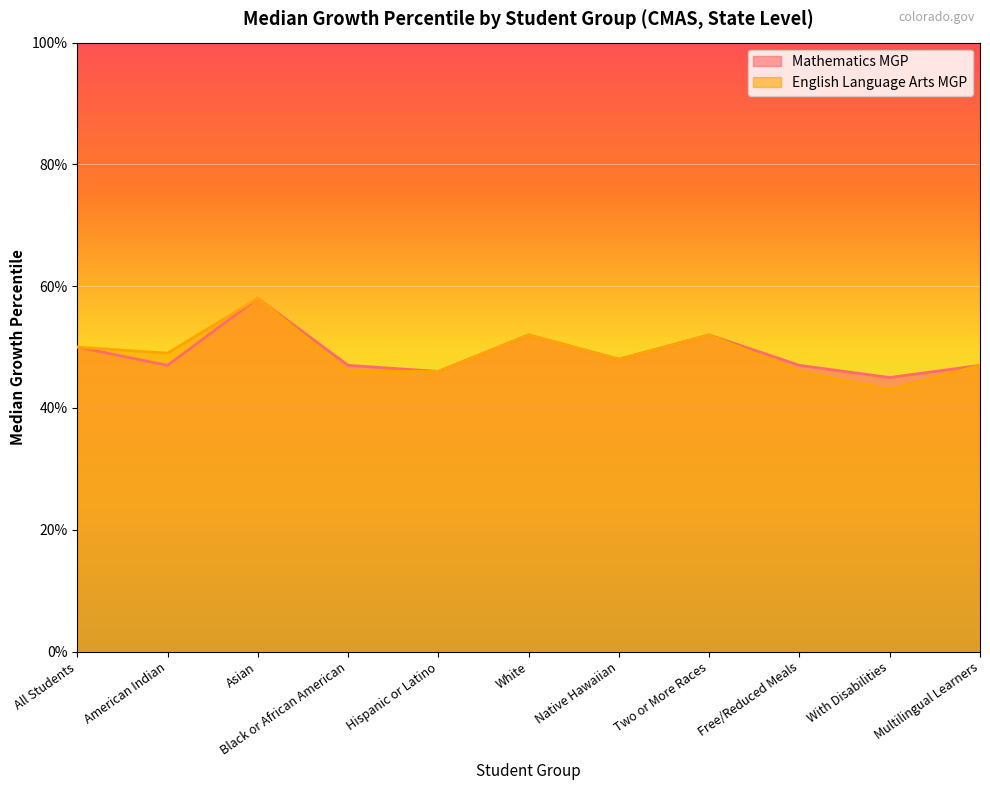

Reading left to right, extract all data points from this chart.

Mathematics MGP: All Students=50	American Indian=47	Asian=58	Black or African American=47	Hispanic or Latino=46	White=52	Native Hawaiian=48	Two or More Races=52	Free/Reduced Meals=47	With Disabilities=45	Multilingual Learners=47
English Language Arts MGP: All Students=50	American Indian=49	Asian=58	Black or African American=46	Hispanic or Latino=46	White=52	Native Hawaiian=48	Two or More Races=52	Free/Reduced Meals=46	With Disabilities=43	Multilingual Learners=47